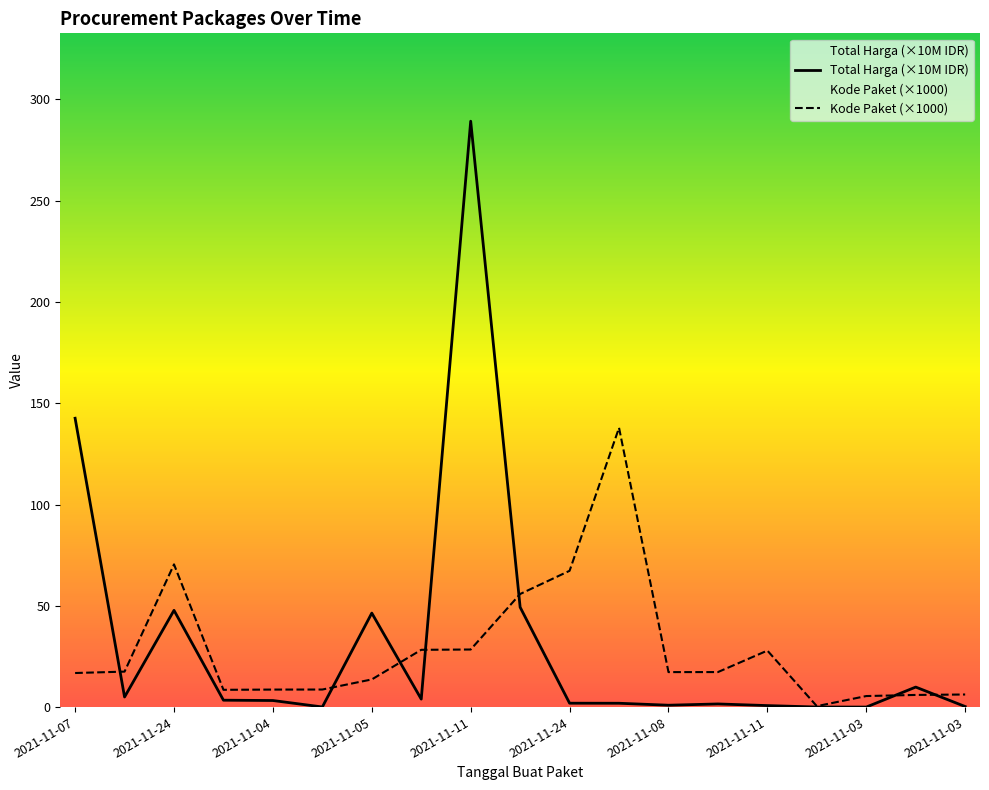

What is the total value across all series at 2021-11-11?

32.2